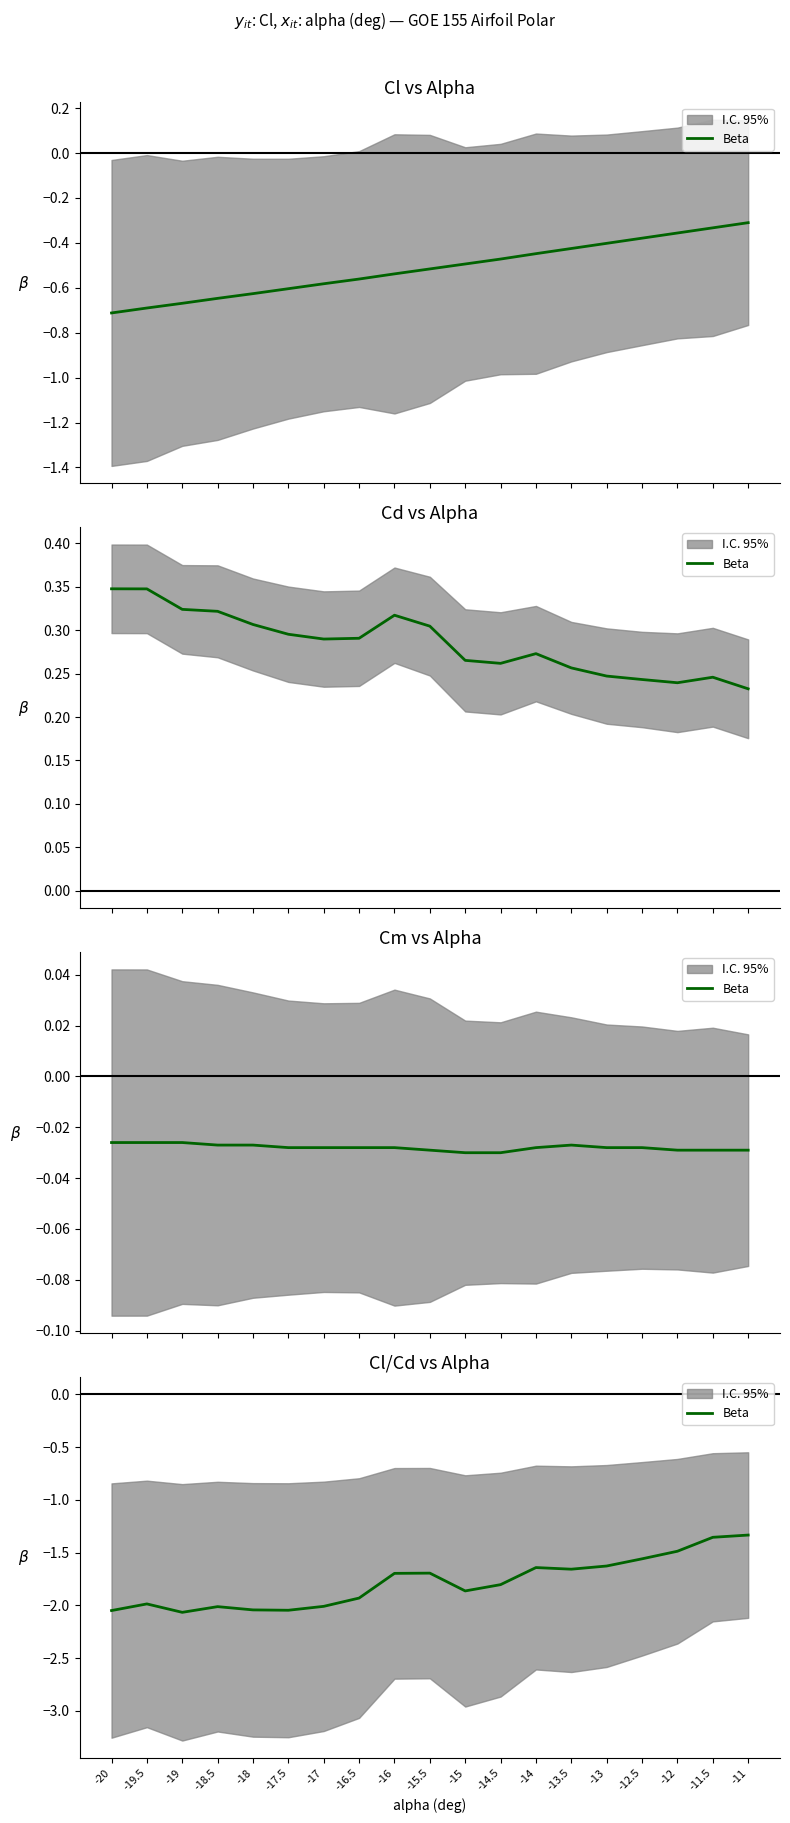

The chart shows a value of -2.0 at -20. True or false?

True